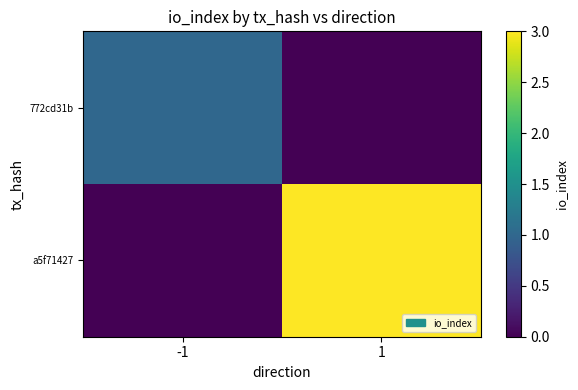

Which category has the lowest value across all series?

1